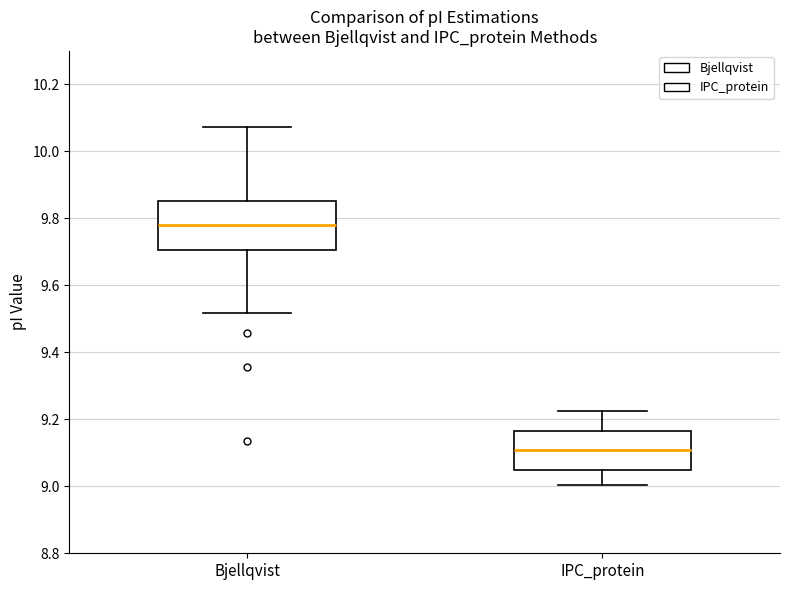

Reading left to right, transcribe this box plot: for each box, give where its median line is, the range the box spans, and where its two whiskers end, as read against the y-axis. The values are not printed on the chart, so give them approximately, as read against the axis.

Bjellqvist: median 9.78, box 9.70 to 9.86, whiskers 9.52 to 10.08
IPC_protein: median 9.10, box 9.04 to 9.16, whiskers 9.00 to 9.22